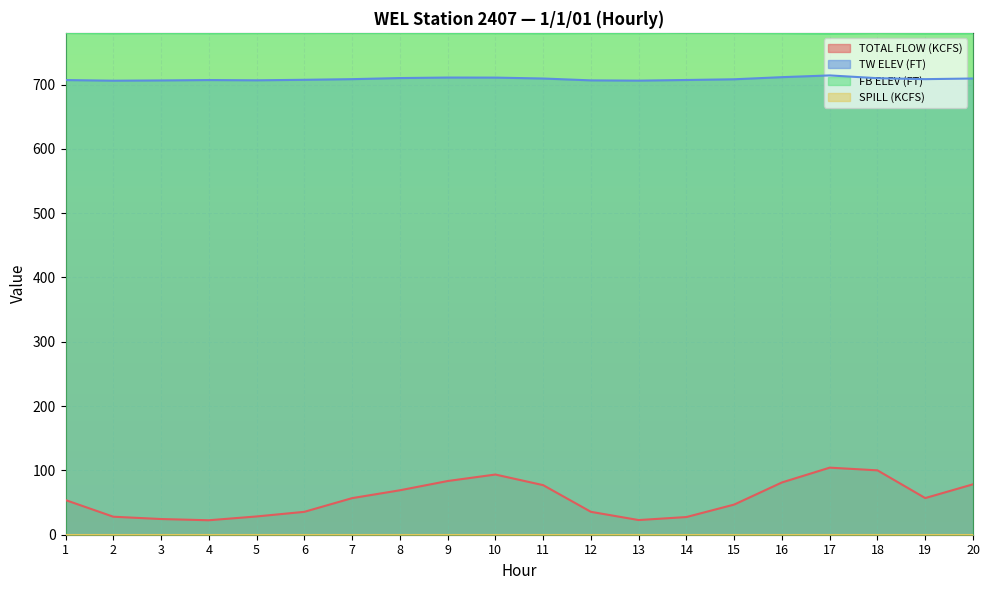

Is it true that FB ELEV (FT) equals 780.0 at 18?

True